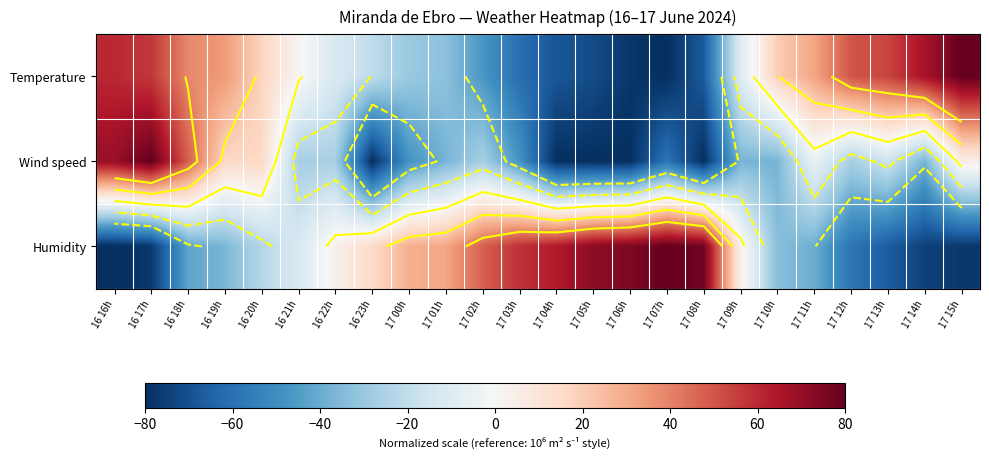

Between 16 23h and 17 08h, which series saw the biggest shift?

Humidity